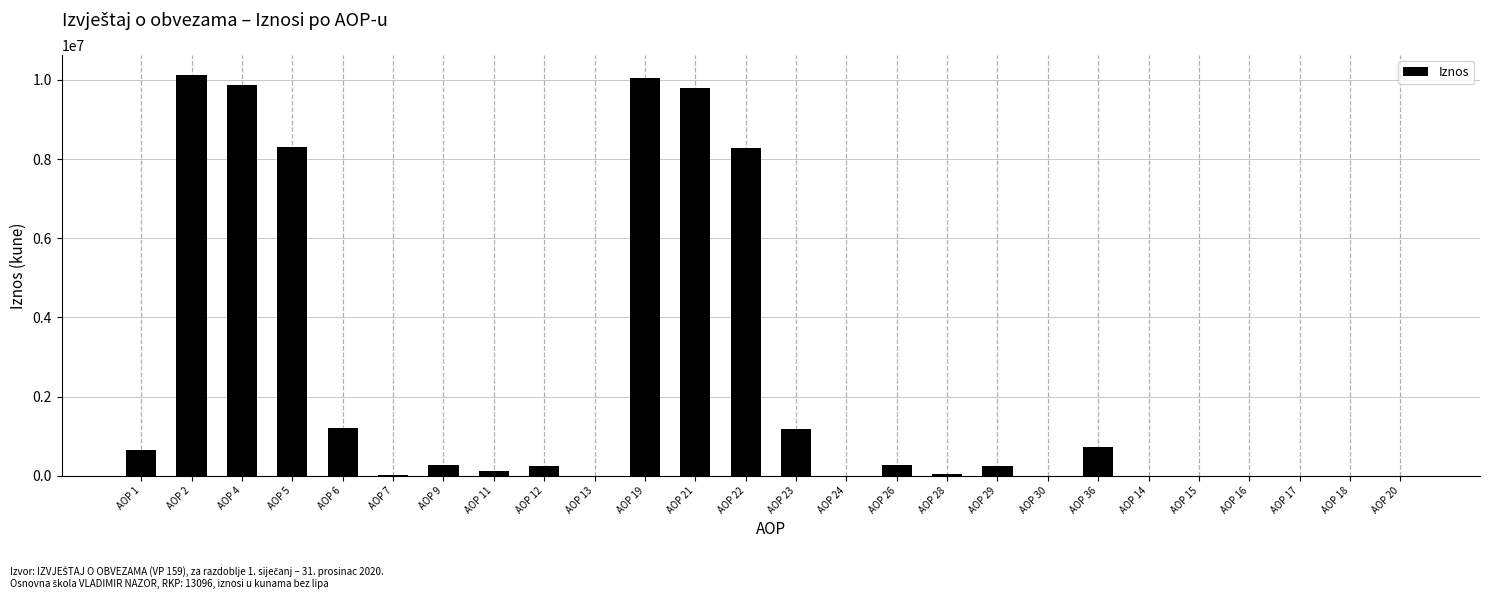

What is the greatest value displayed?

10123719